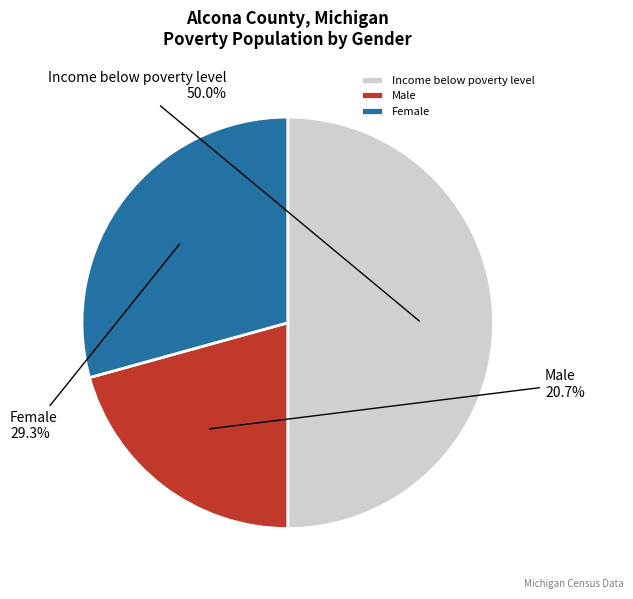

Which slice is the largest?

Income below poverty level